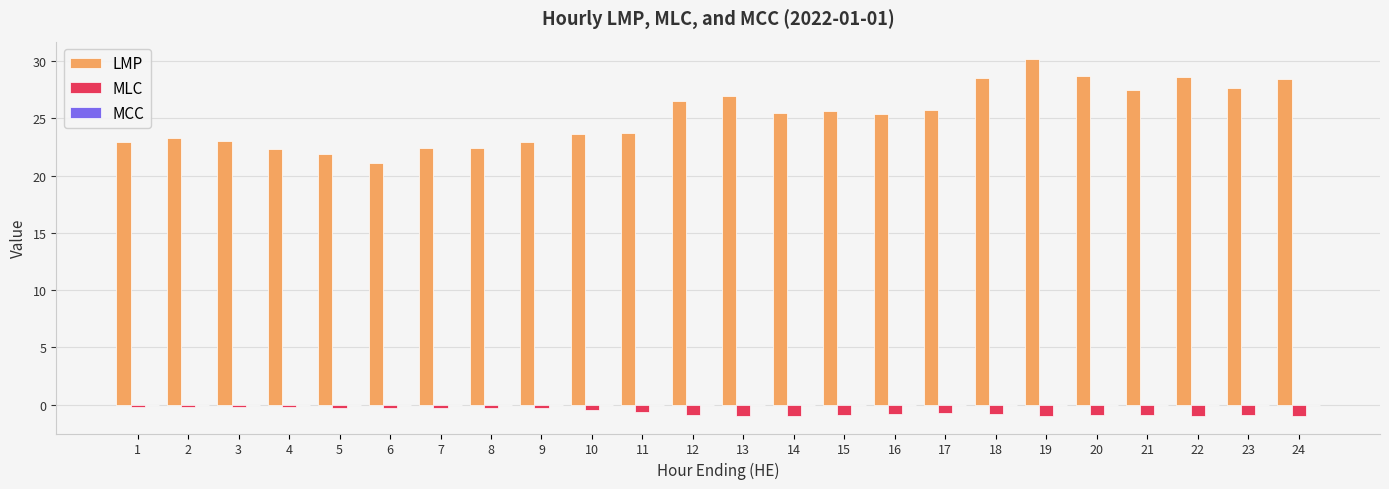

Does the chart contain any negative values?

Yes